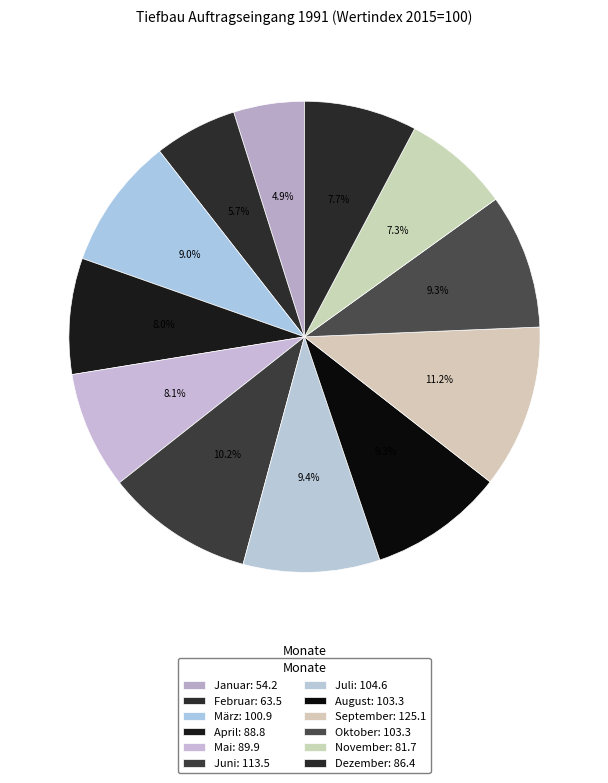

How many slices are in this pie chart?

12